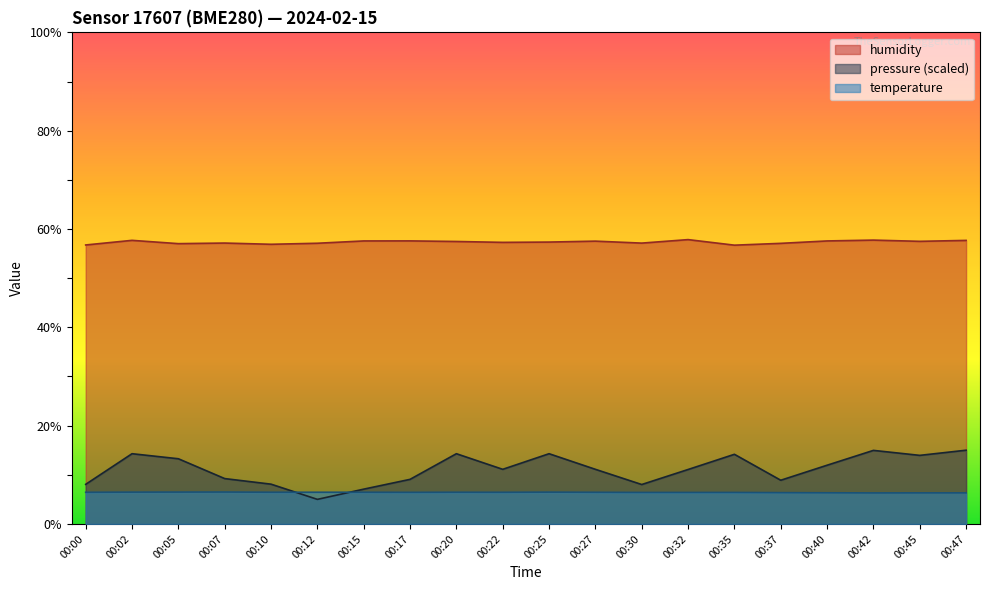

What is the approximate value of pressure_norm at 00:37?

8.9